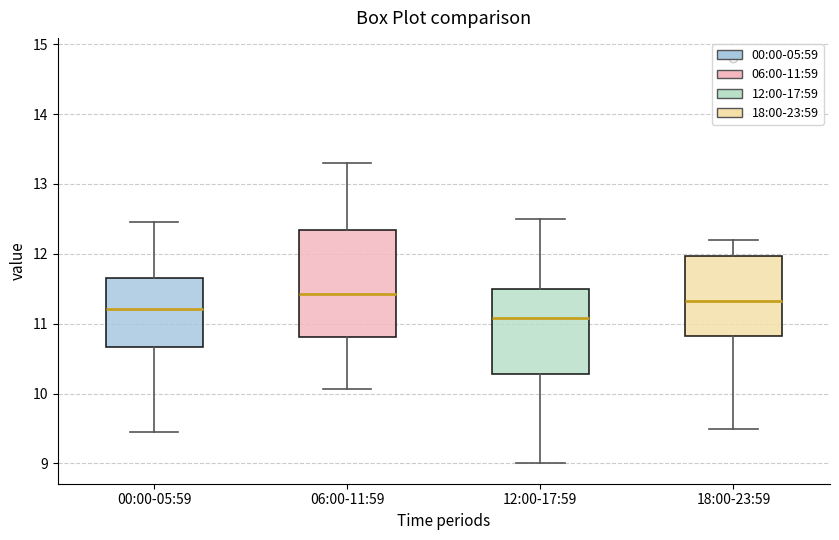

Which box's median line is the lowest?

12:00-17:59